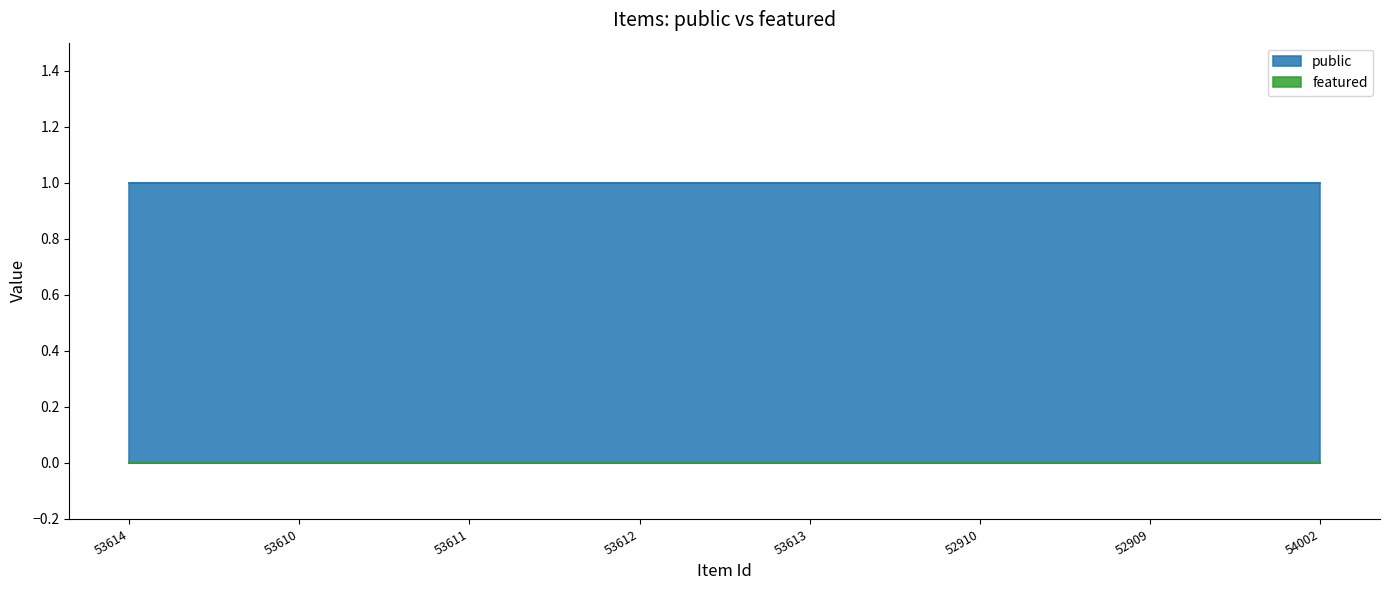

What is the value of the public point at the 4th from the left?

1